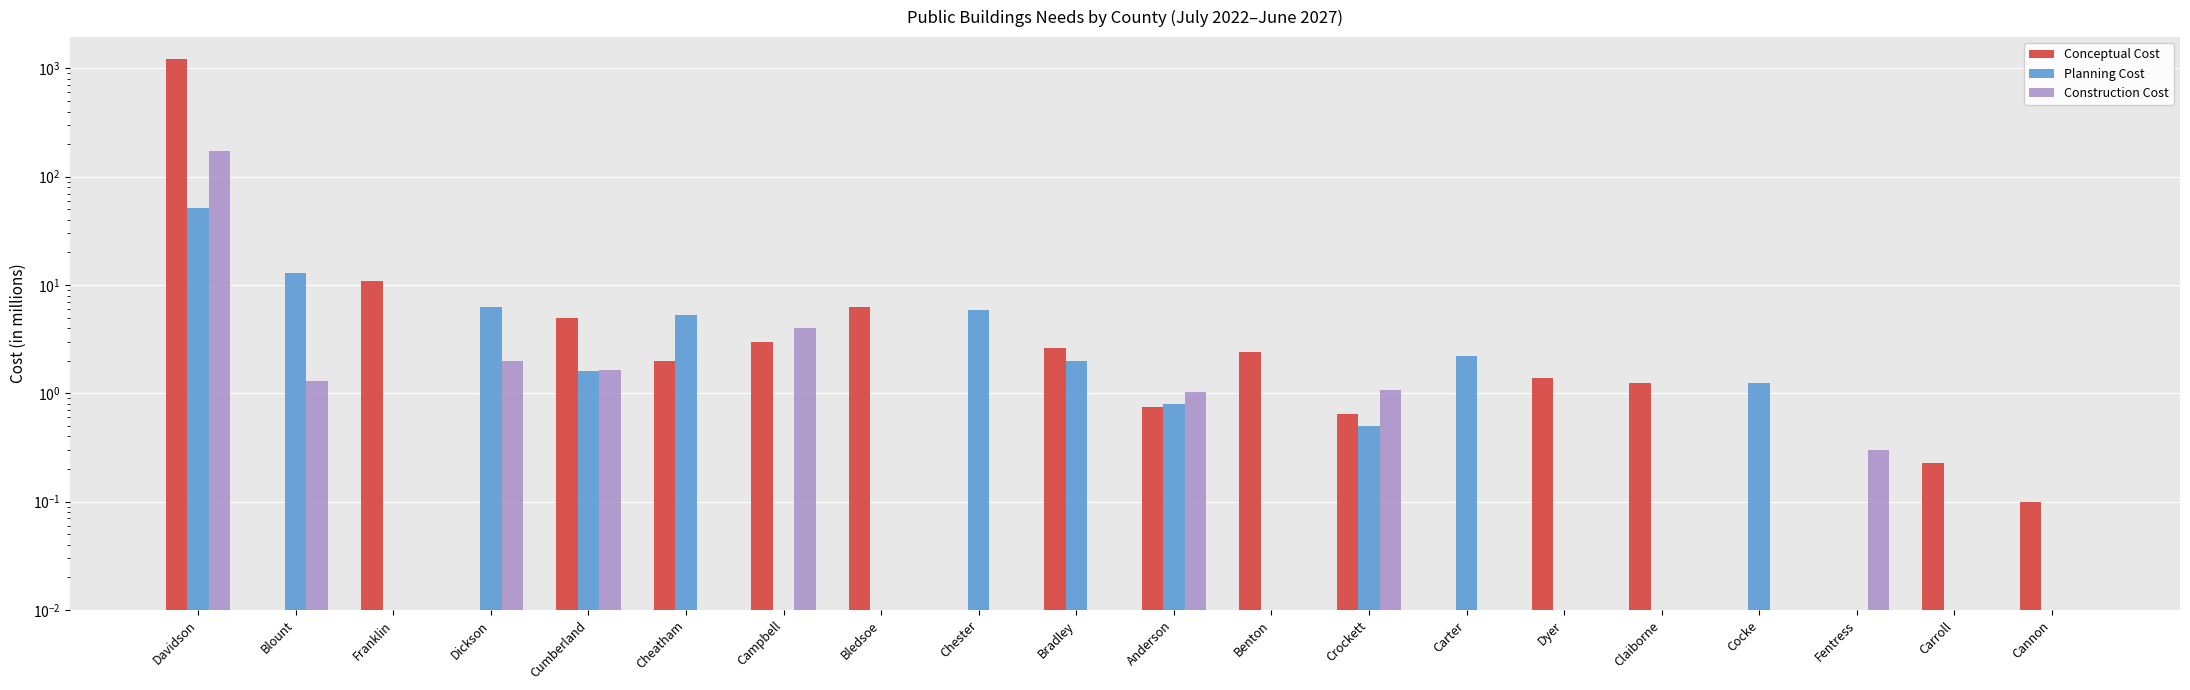

What is the approximate value of Construction Cost at Campbell?

4.0